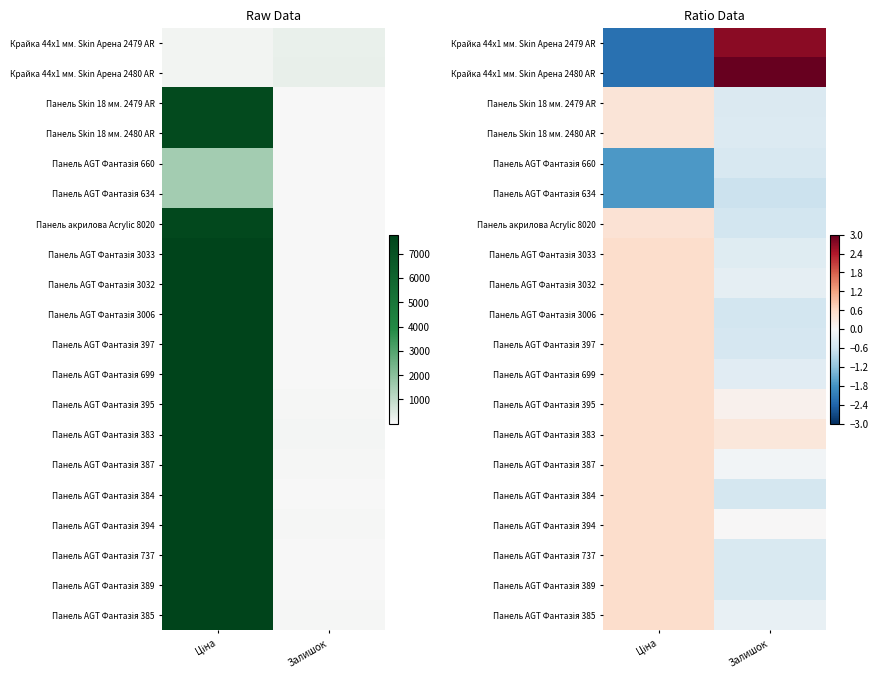

What is the maximum value for Панель AGT Фантазія 3033?

0.5